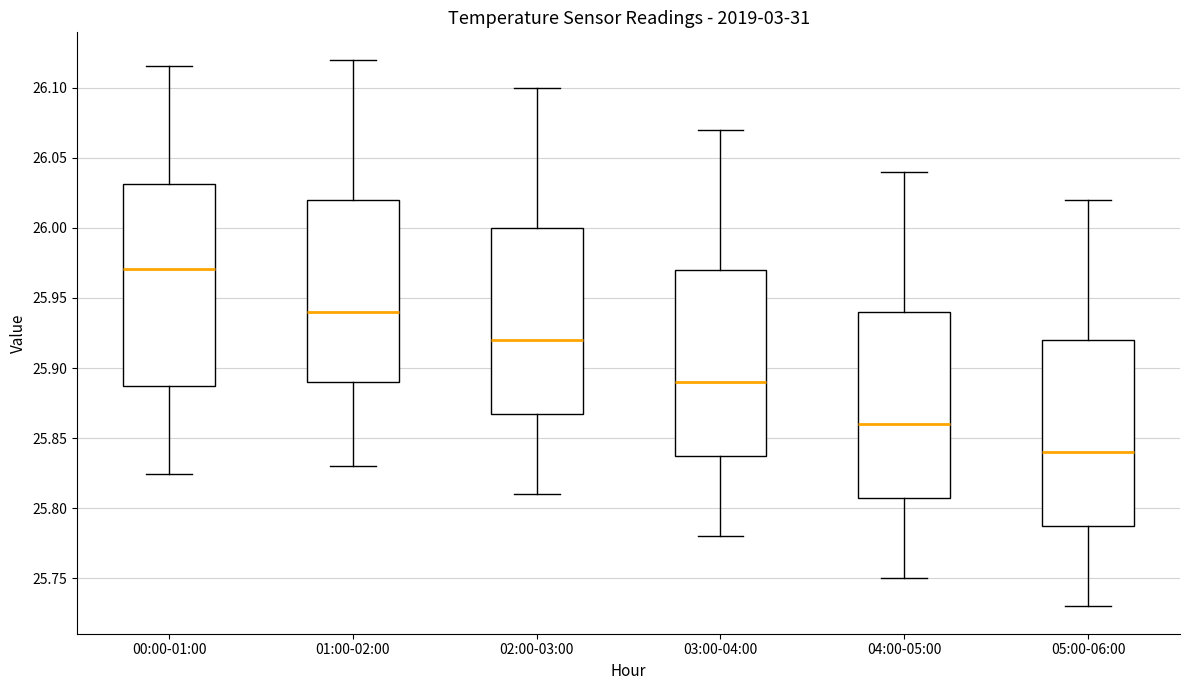

Reading left to right, transcribe this box plot: for each box, give where its median line is, the range the box spans, and where its two whiskers end, as read against the y-axis. The values are not printed on the chart, so give them approximately, as read against the axis.

00:00-01:00: median 25.970, box 25.885 to 26.030, whiskers 25.825 to 26.115
01:00-02:00: median 25.940, box 25.890 to 26.020, whiskers 25.830 to 26.120
02:00-03:00: median 25.920, box 25.870 to 26.000, whiskers 25.810 to 26.100
03:00-04:00: median 25.890, box 25.840 to 25.970, whiskers 25.780 to 26.070
04:00-05:00: median 25.860, box 25.810 to 25.940, whiskers 25.750 to 26.040
05:00-06:00: median 25.840, box 25.790 to 25.920, whiskers 25.730 to 26.020